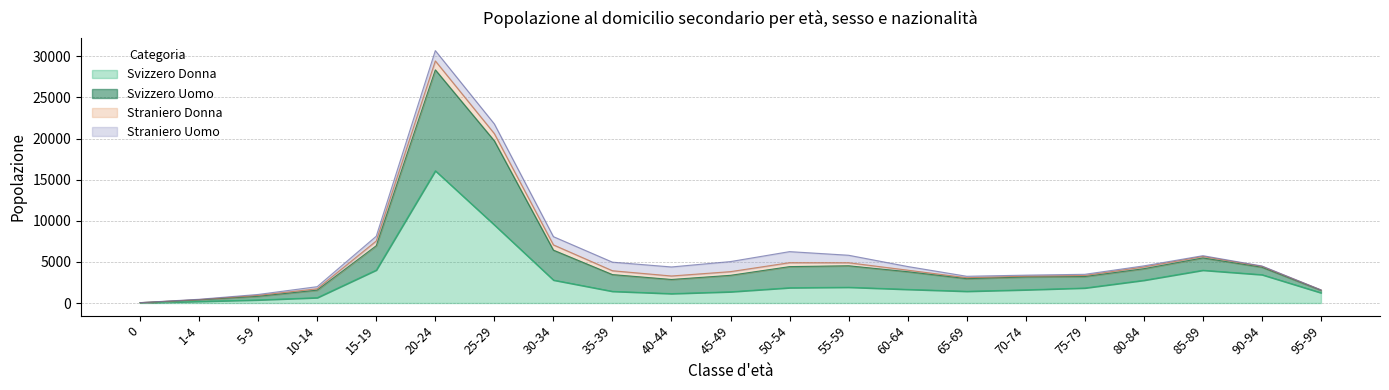

Which series has the largest total across all categories?

Svizzero Uomo